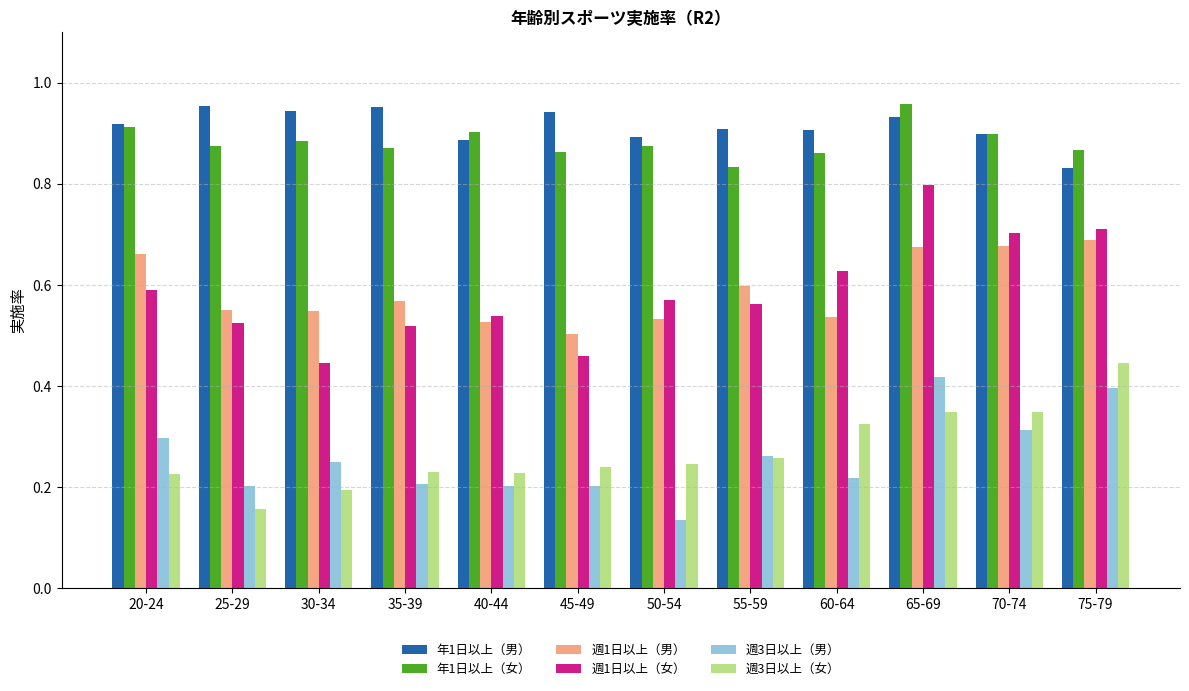

Where is 週3日以上（女） nearest to the value 0?

25-29